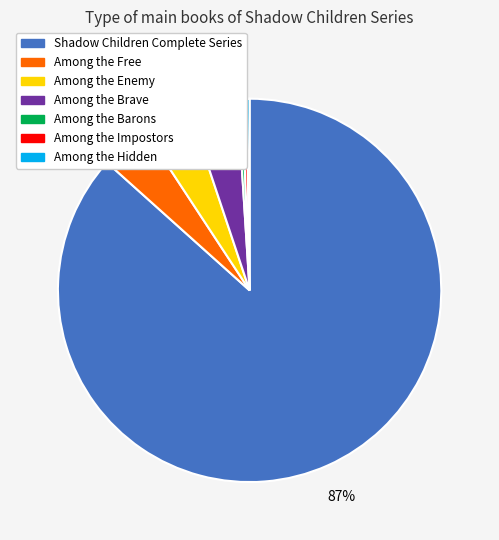

To the nearest percent, what is the average slice percentage?

14%